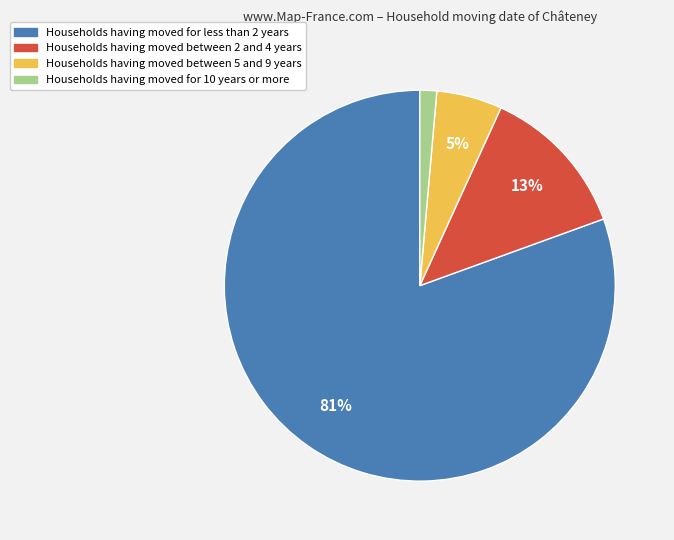

Which has a higher value, Households having moved for 10 years or more or Households having moved between 5 and 9 years?

Households having moved between 5 and 9 years